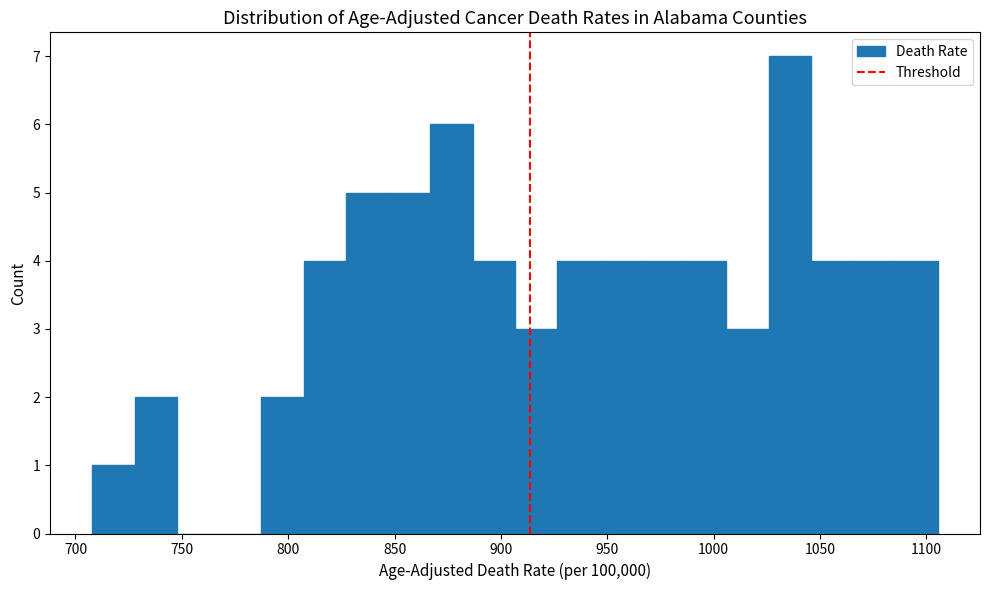

Read against the x-axis, roughly where is the centre of the tallest bar?

1035